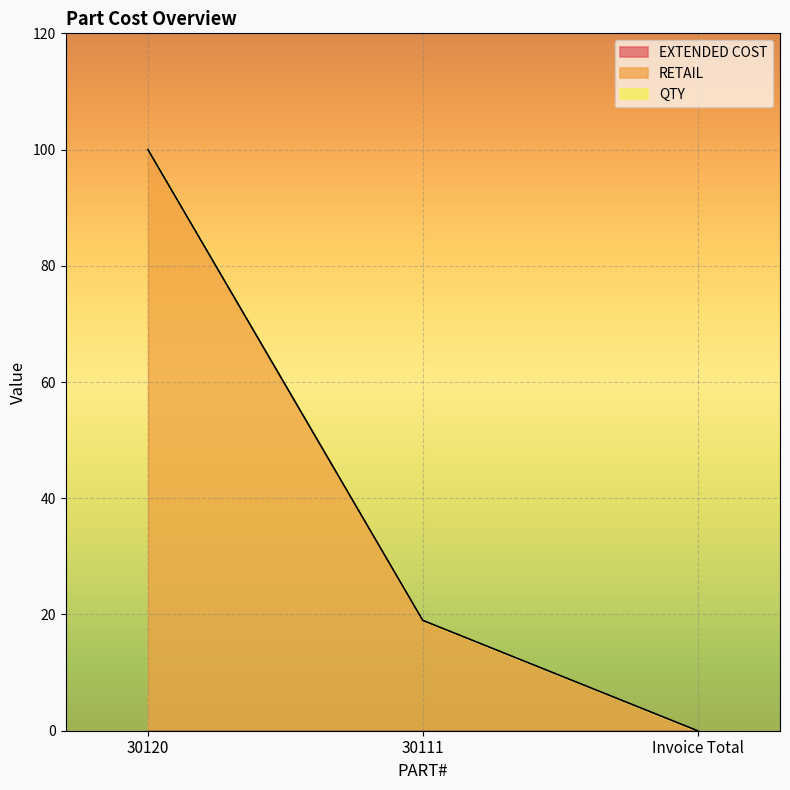

Reading left to right, what are all the values shown in this chart?

EXTENDED COST: 30120=0.0	30111=0.0	Invoice Total=0.0
RETAIL: 30120=100.0	30111=19.0	Invoice Total=0.0
QTY: 30120=0.0	30111=0.0	Invoice Total=0.0